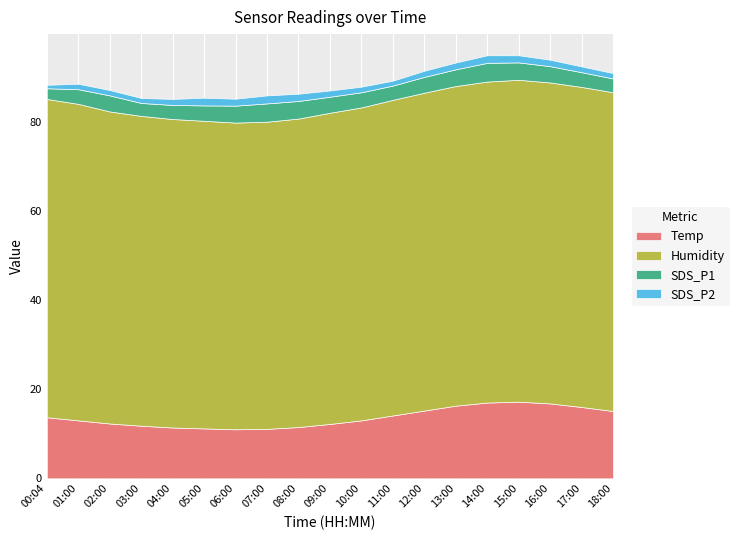

List the labels in order of Humidity value, largest first.

15:00, 14:00, 16:00, 17:00, 13:00, 18:00, 00:04, 12:00, 01:00, 11:00, 10:00, 02:00, 09:00, 03:00, 04:00, 08:00, 05:00, 07:00, 06:00